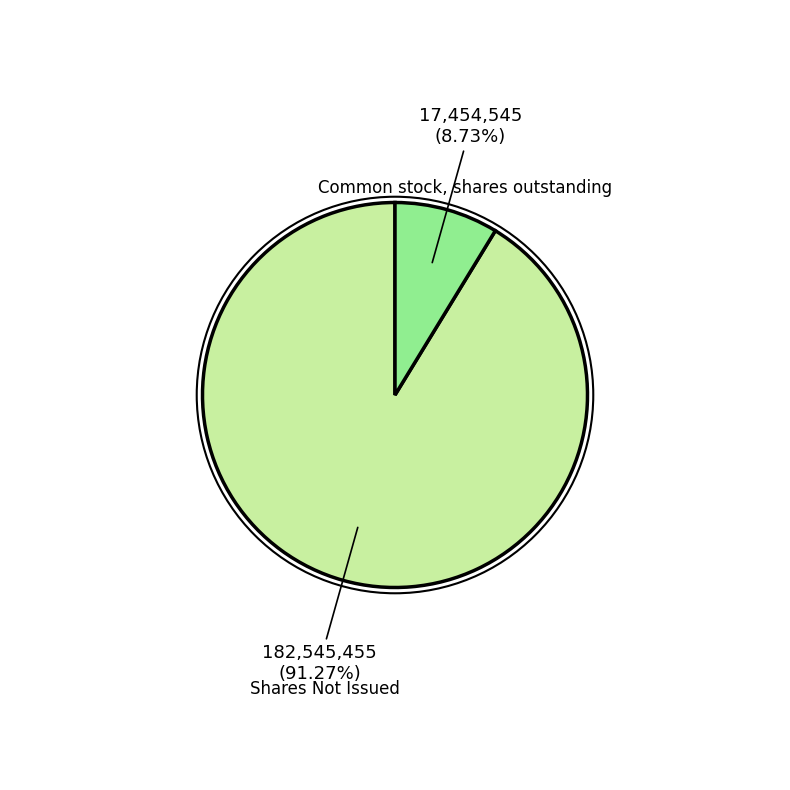

How many segments does this pie chart have?

2